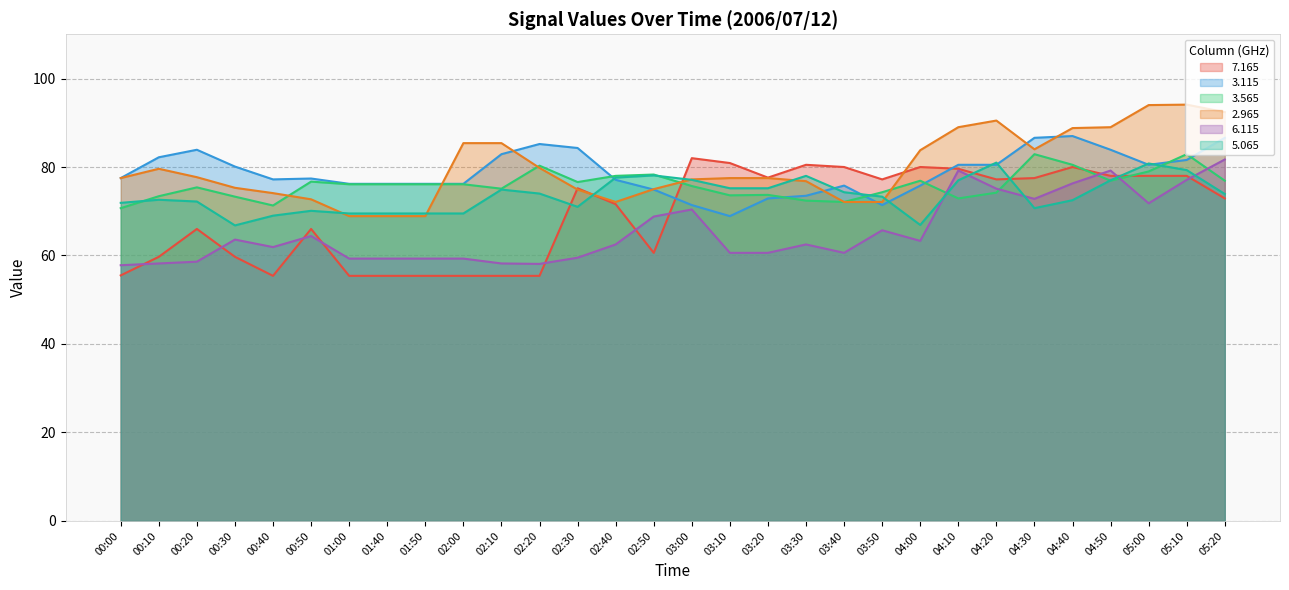

How many data points in 6.115 are above 62?

16